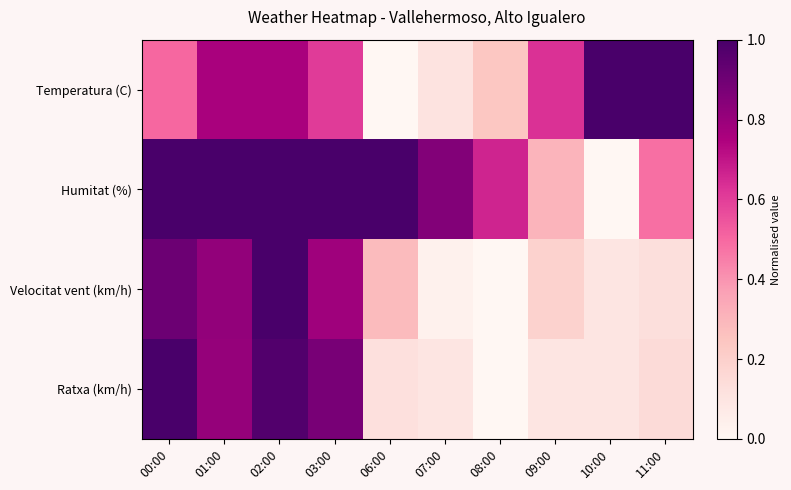

Between 01:00 and 06:00, which is larger?

01:00